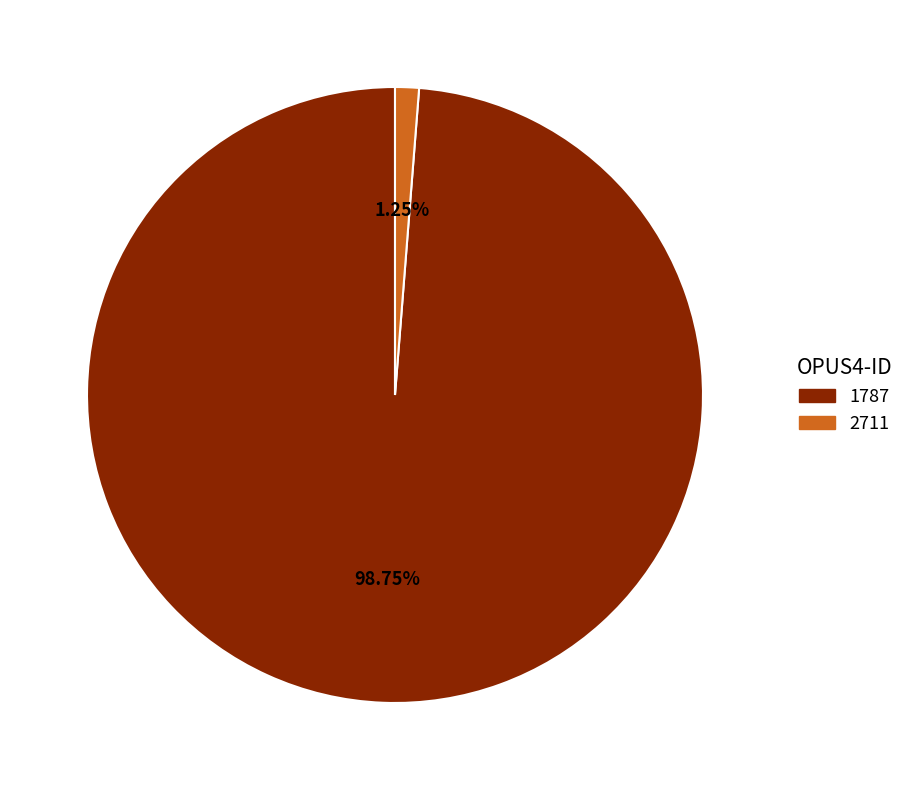

Rank the categories by value from lowest to highest.

2711, 1787